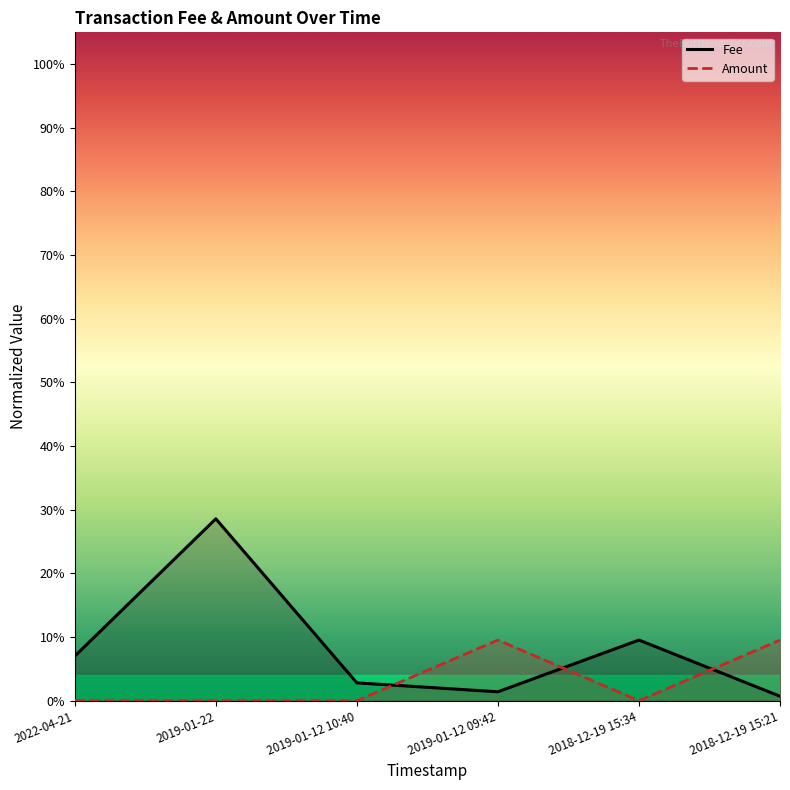

What are all the series names shown in the legend?

Fee, Amount